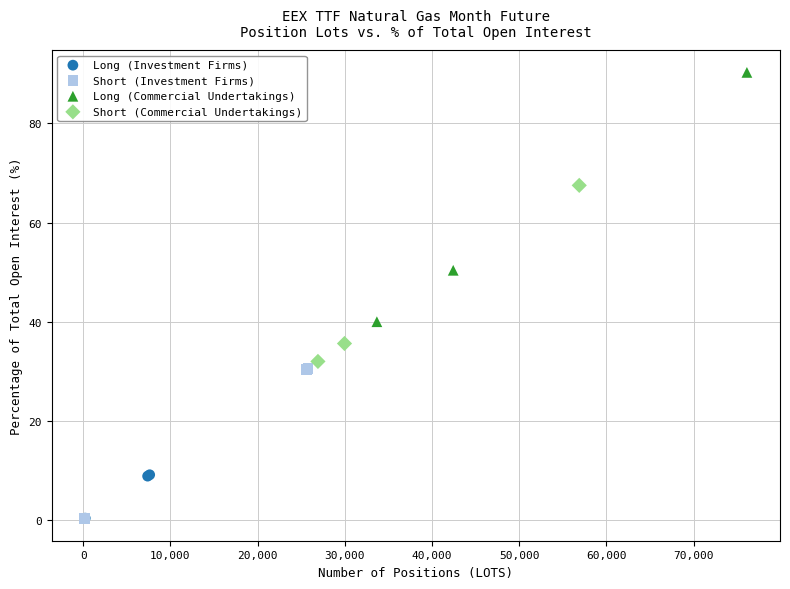

Which series has the largest Y range (max minus min)?

Long (Commercial Undertakings)